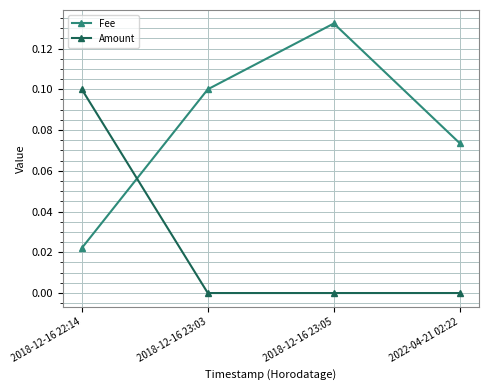

Which series has the largest total across all categories?

Fee